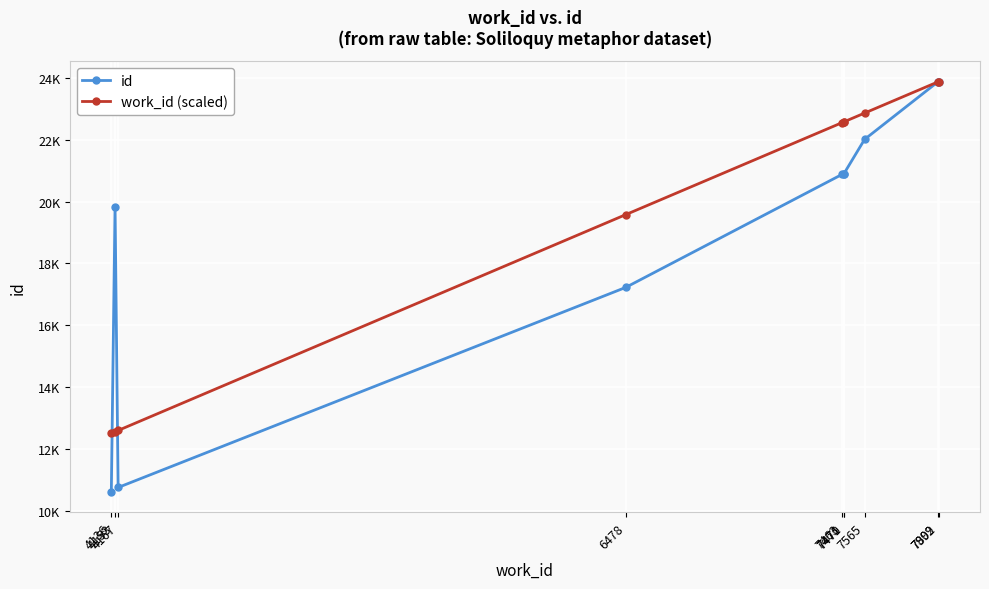

The value of work_id (scaled) at 4136 is 19470.3. True or false?

False